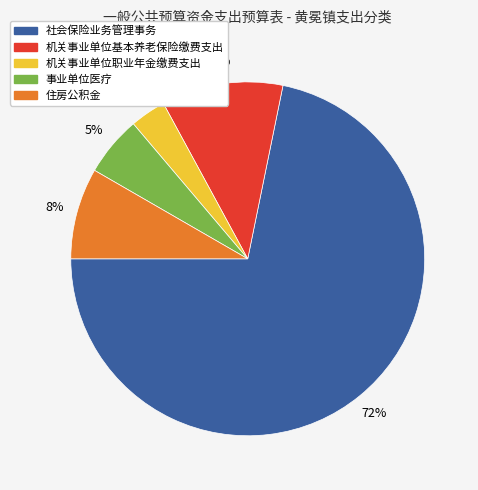

True or false: 住房公积金 accounts for 8% of the total.

True